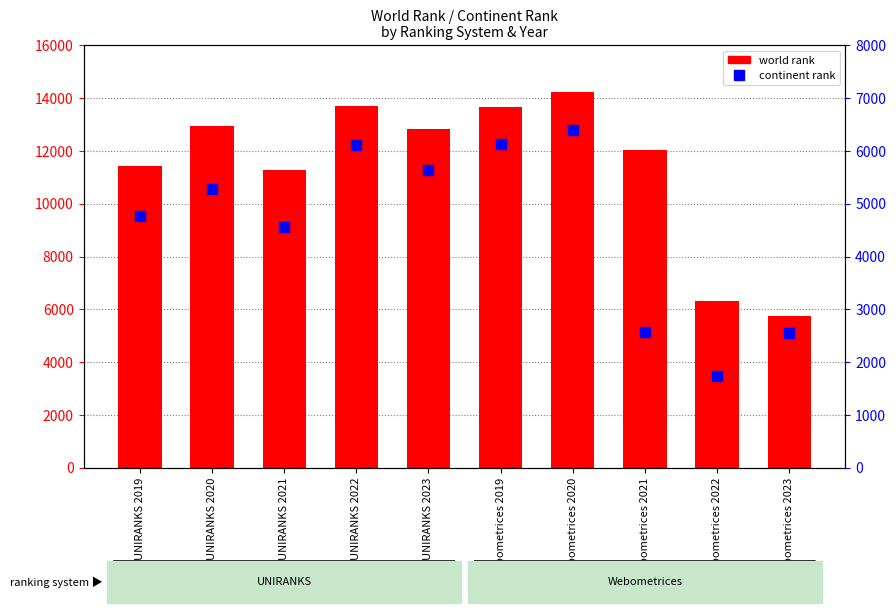

Which series contains the highest Y value?

world rank